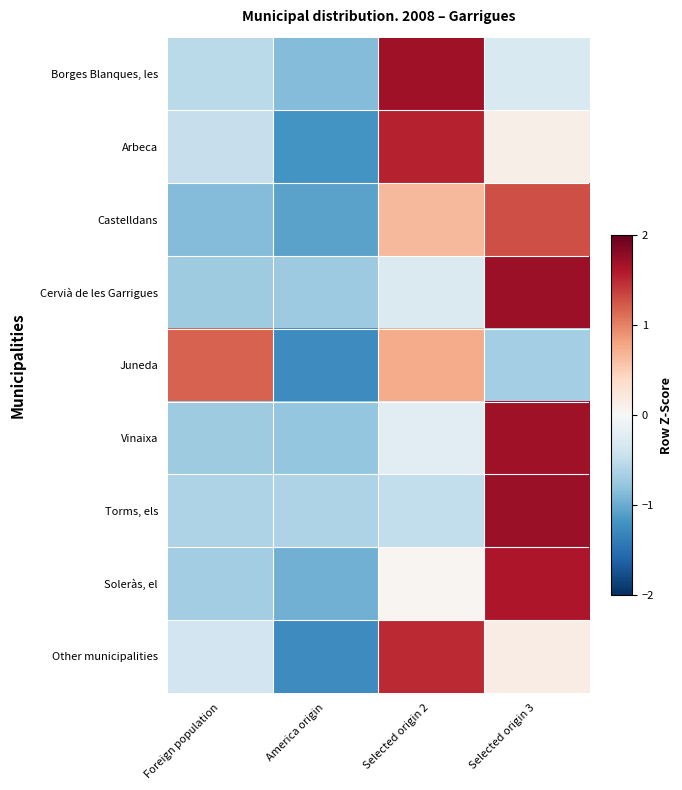

Reading right to left, list all the values displayed in this chart.

Borges Blanques, les: Selected origin 3=-0.3	Selected origin 2=1.7	America origin=-0.9	Foreign population=-0.5
Arbeca: Selected origin 3=0.1	Selected origin 2=1.5	America origin=-1.2	Foreign population=-0.5
Castelldans: Selected origin 3=1.3	Selected origin 2=0.6	America origin=-1.1	Foreign population=-0.9
Cervià de les Garrigues: Selected origin 3=1.7	Selected origin 2=-0.3	America origin=-0.7	Foreign population=-0.7
Juneda: Selected origin 3=-0.7	Selected origin 2=0.7	America origin=-1.3	Foreign population=1.2
Vinaixa: Selected origin 3=1.7	Selected origin 2=-0.2	America origin=-0.8	Foreign population=-0.7
Torms, els: Selected origin 3=1.7	Selected origin 2=-0.5	America origin=-0.6	Foreign population=-0.6
Soleràs, el: Selected origin 3=1.6	Selected origin 2=0.0	America origin=-1.0	Foreign population=-0.7
Other municipalities: Selected origin 3=0.2	Selected origin 2=1.5	America origin=-1.3	Foreign population=-0.4